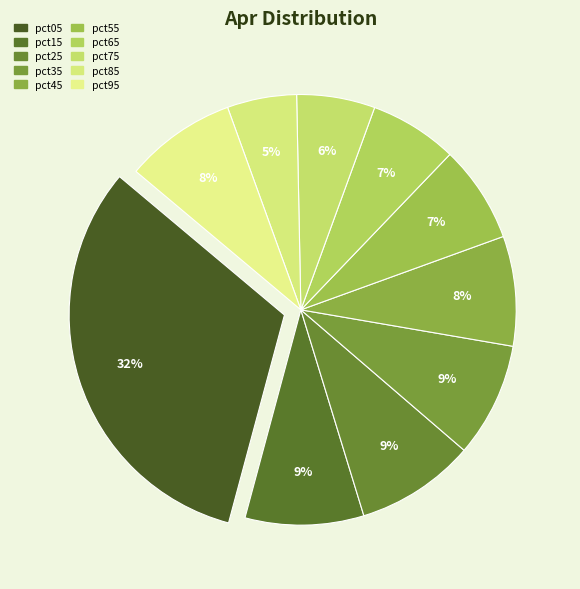

Is there any slice that represents more than half of the pie?

No